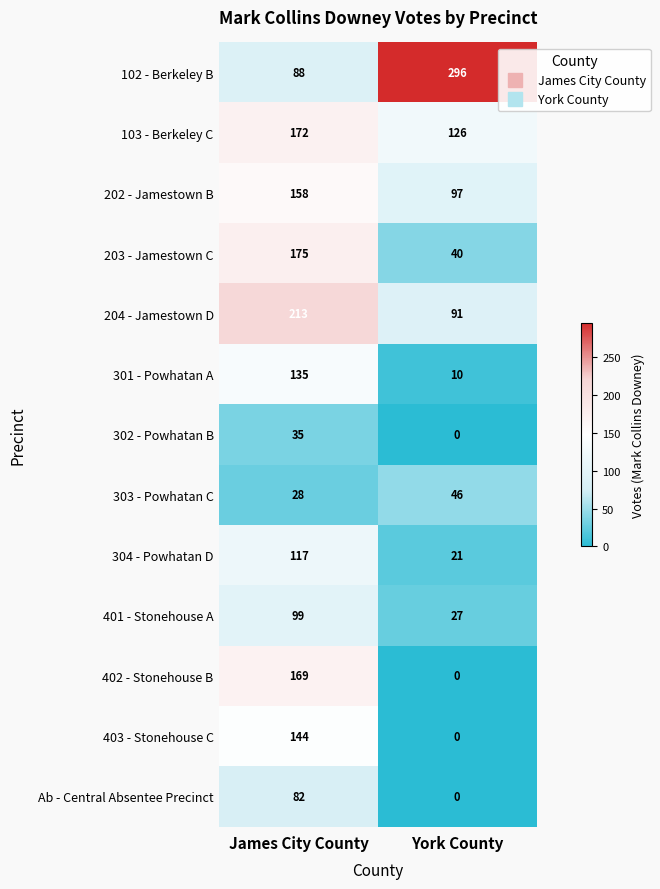

Reading right to left, transcribe all the data shown in this chart.

102 - Berkeley B: York County=296	James City County=88
103 - Berkeley C: York County=126	James City County=172
202 - Jamestown B: York County=97	James City County=158
203 - Jamestown C: York County=40	James City County=175
204 - Jamestown D: York County=91	James City County=213
301 - Powhatan A: York County=10	James City County=135
302 - Powhatan B: York County=0	James City County=35
303 - Powhatan C: York County=46	James City County=28
304 - Powhatan D: York County=21	James City County=117
401 - Stonehouse A: York County=27	James City County=99
402 - Stonehouse B: York County=0	James City County=169
403 - Stonehouse C: York County=0	James City County=144
Ab - Central Absentee Precinct: York County=0	James City County=82